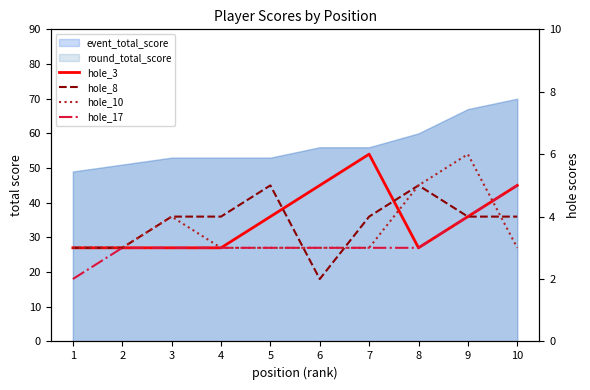

At which category does the chart reach its minimum across all series?

6